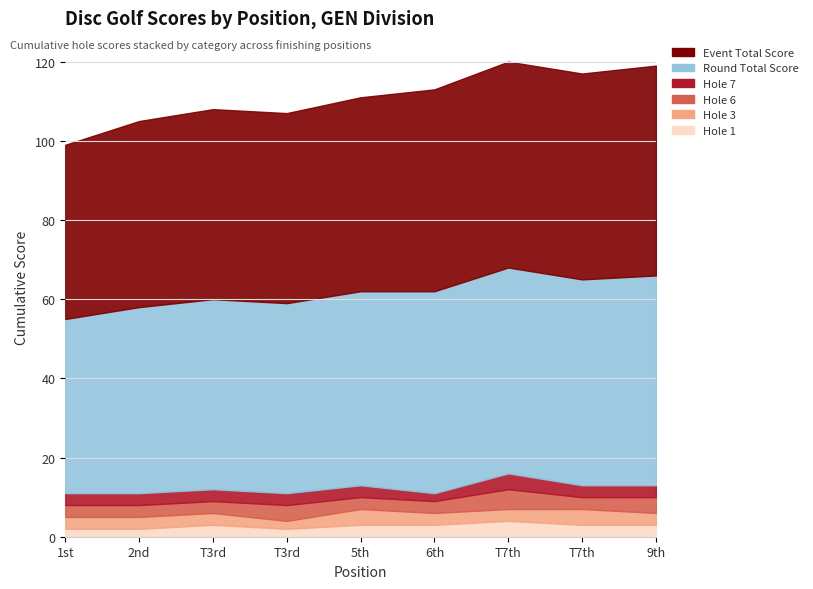

True or false: hole_1 and hole_6 cross at least once.

False